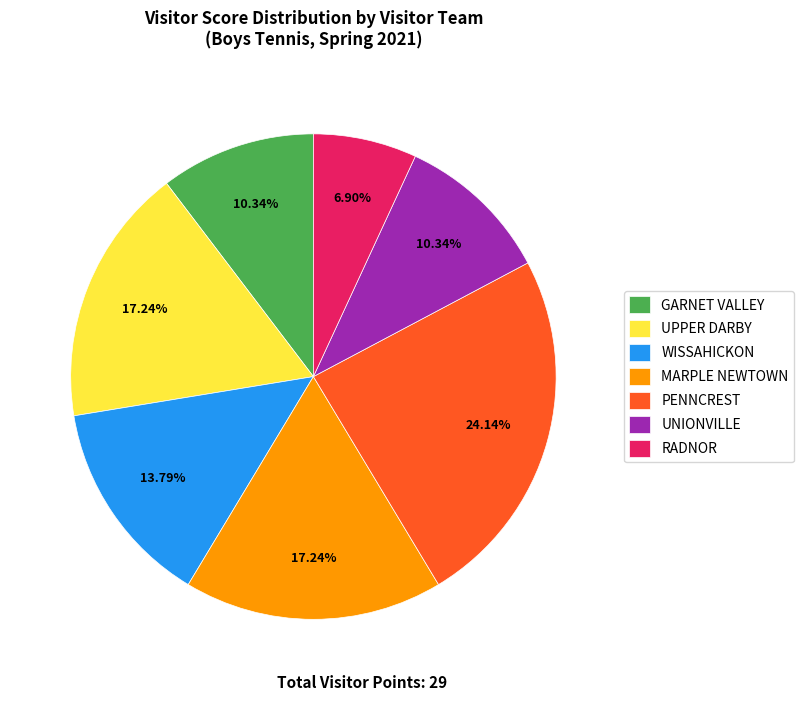

Combined, do PENNCREST and GARNET VALLEY account for over 50%?

No